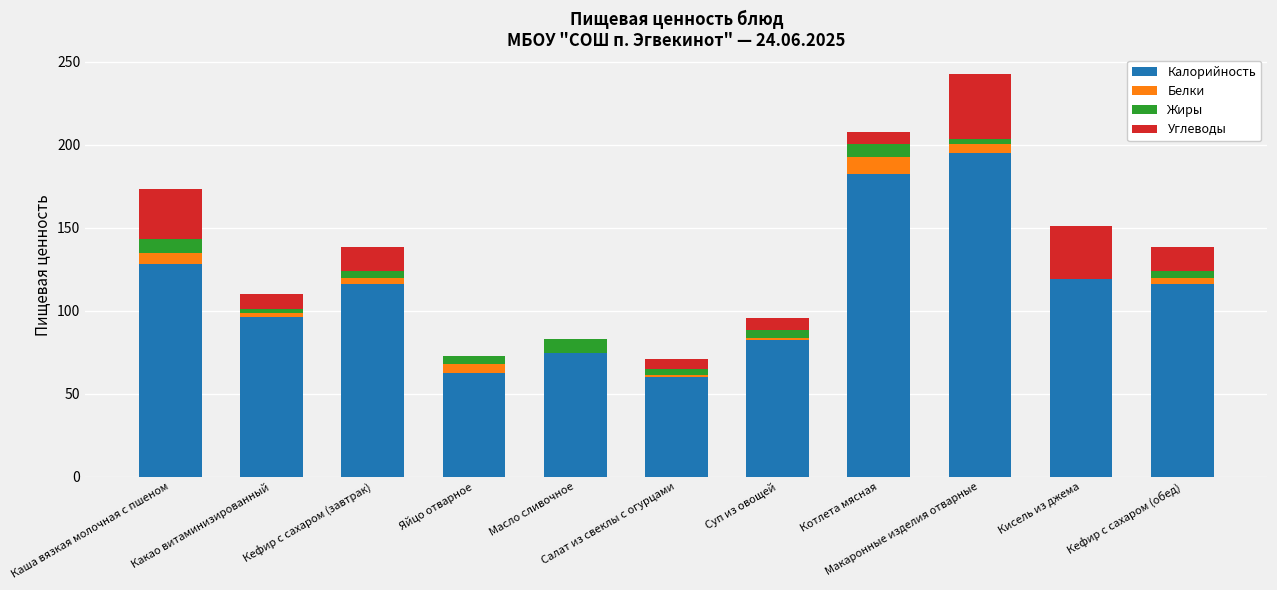

What is the highest value of the Калорийность series?

195.1